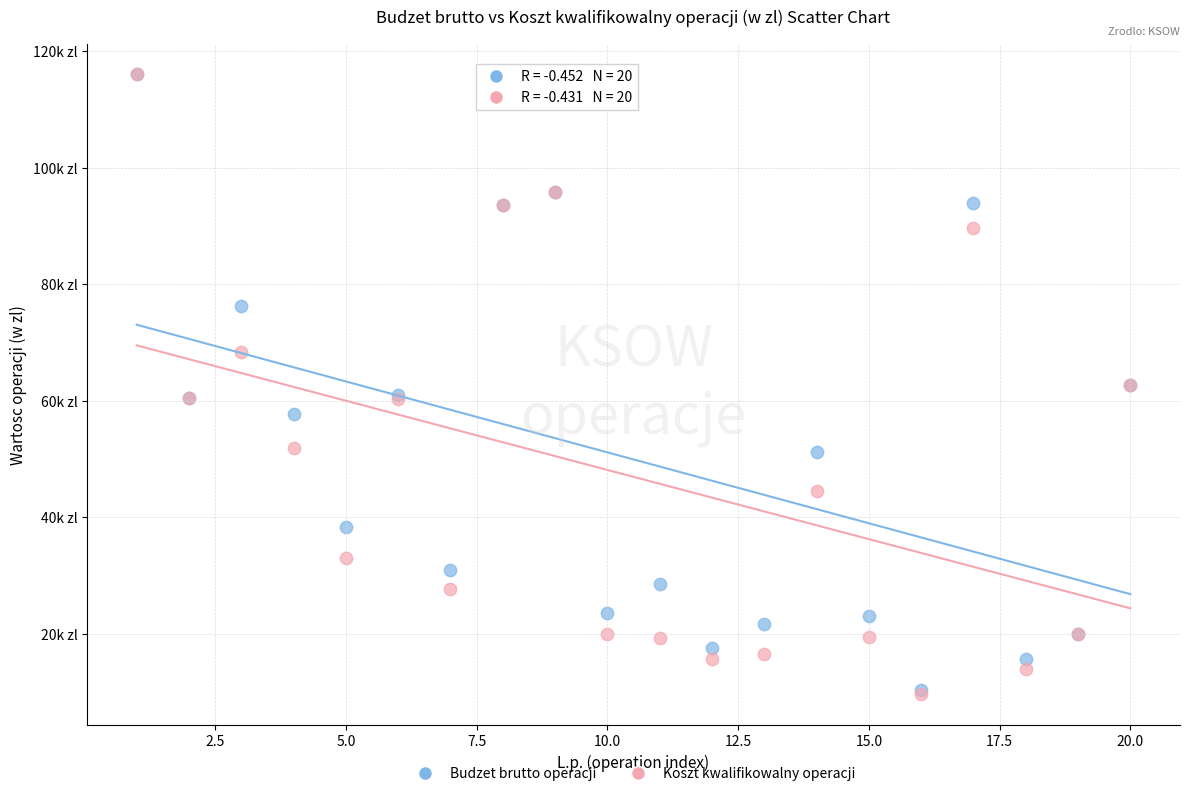

Which series has the largest Y range (max minus min)?

Koszt kwalifikowalny operacji